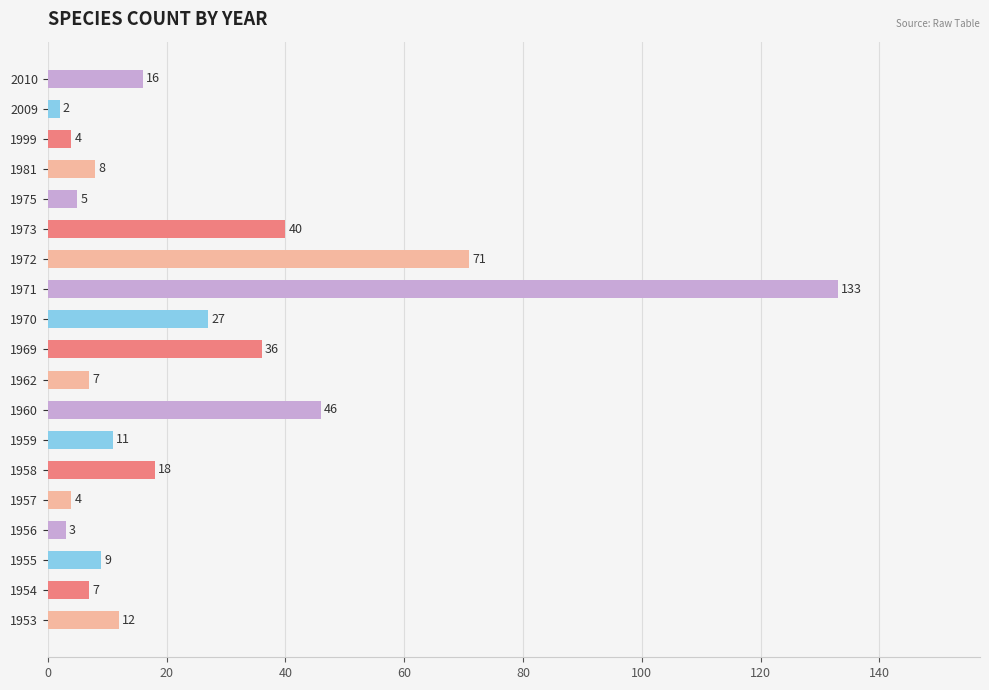

How many bars are there in total?

19